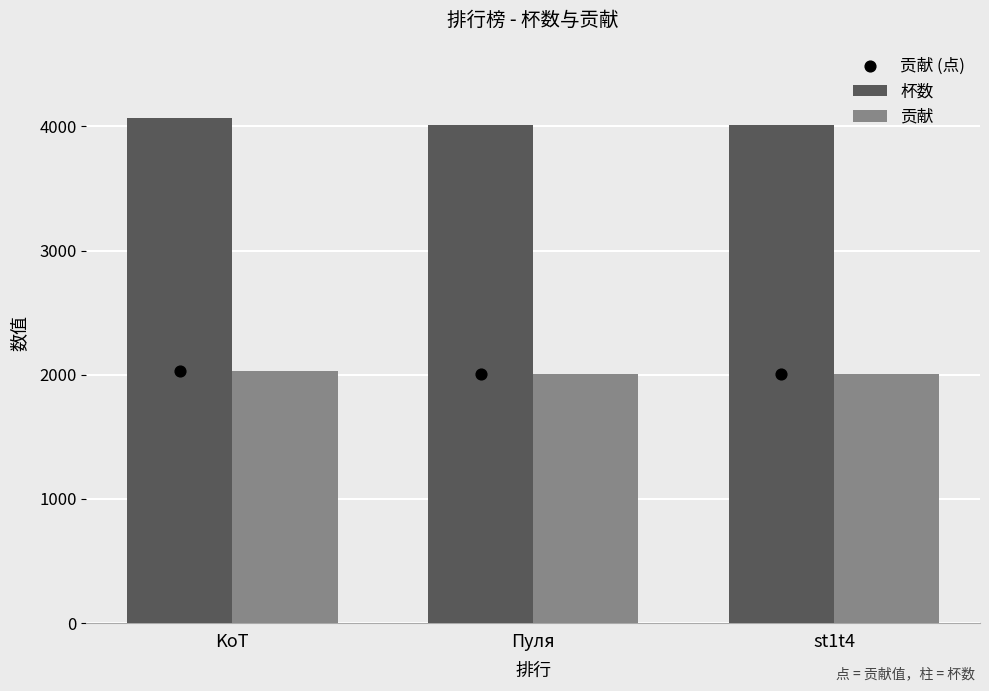

What is the total value across all series at st1t4?

8017